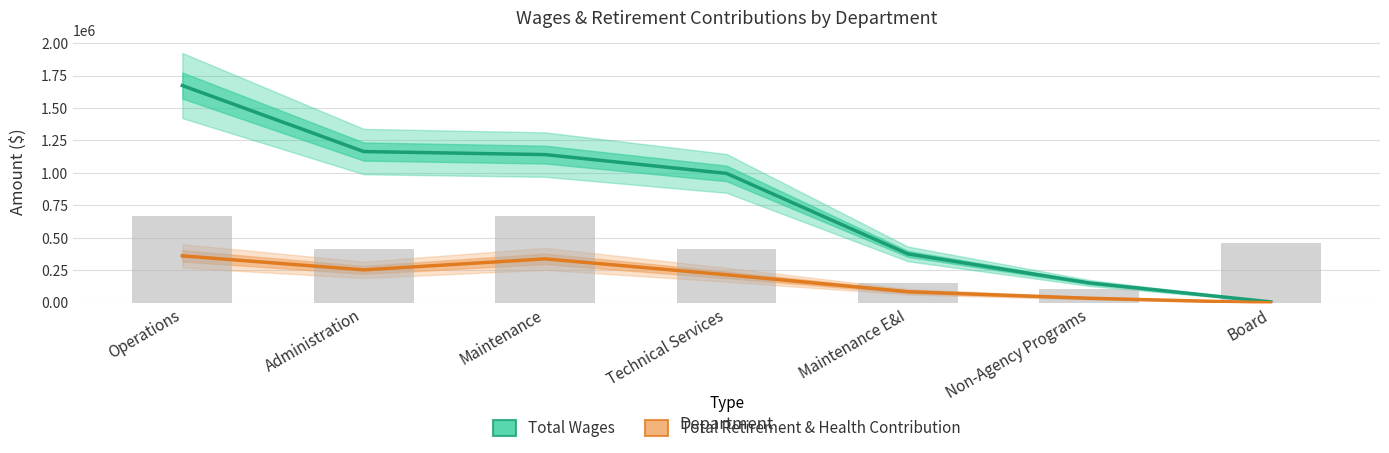

What is the highest value of the Total Retirement & Health Contribution series?

361346